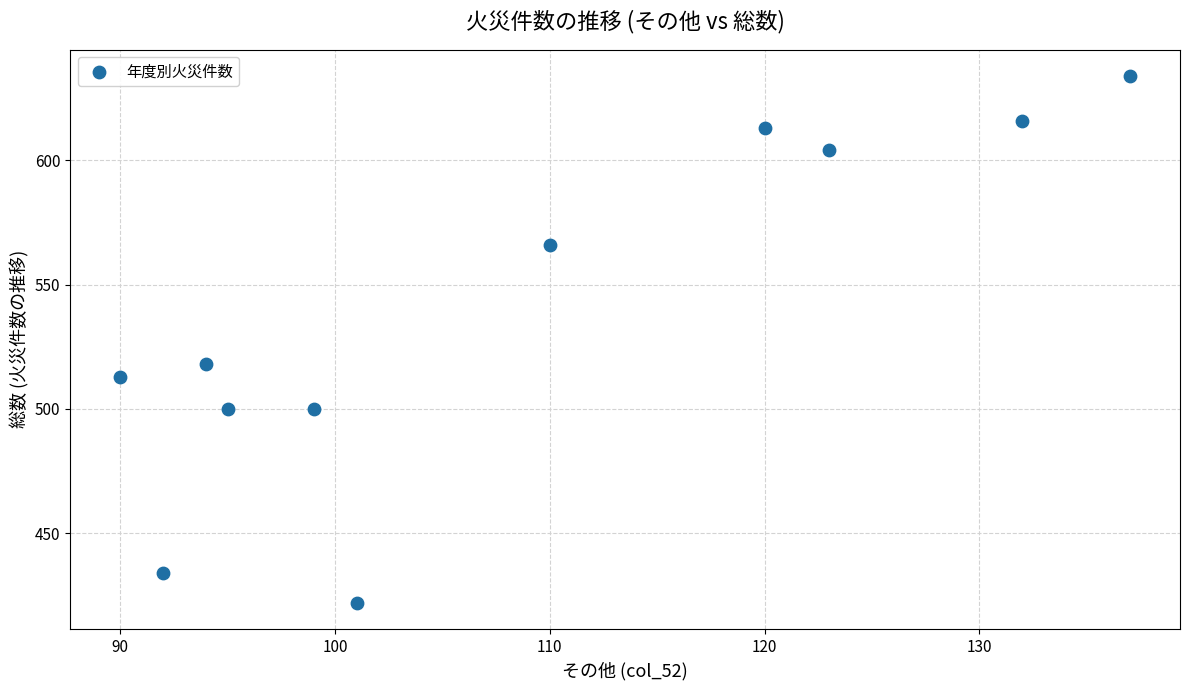

What Y value in the scatter plot is closest to 528?

518